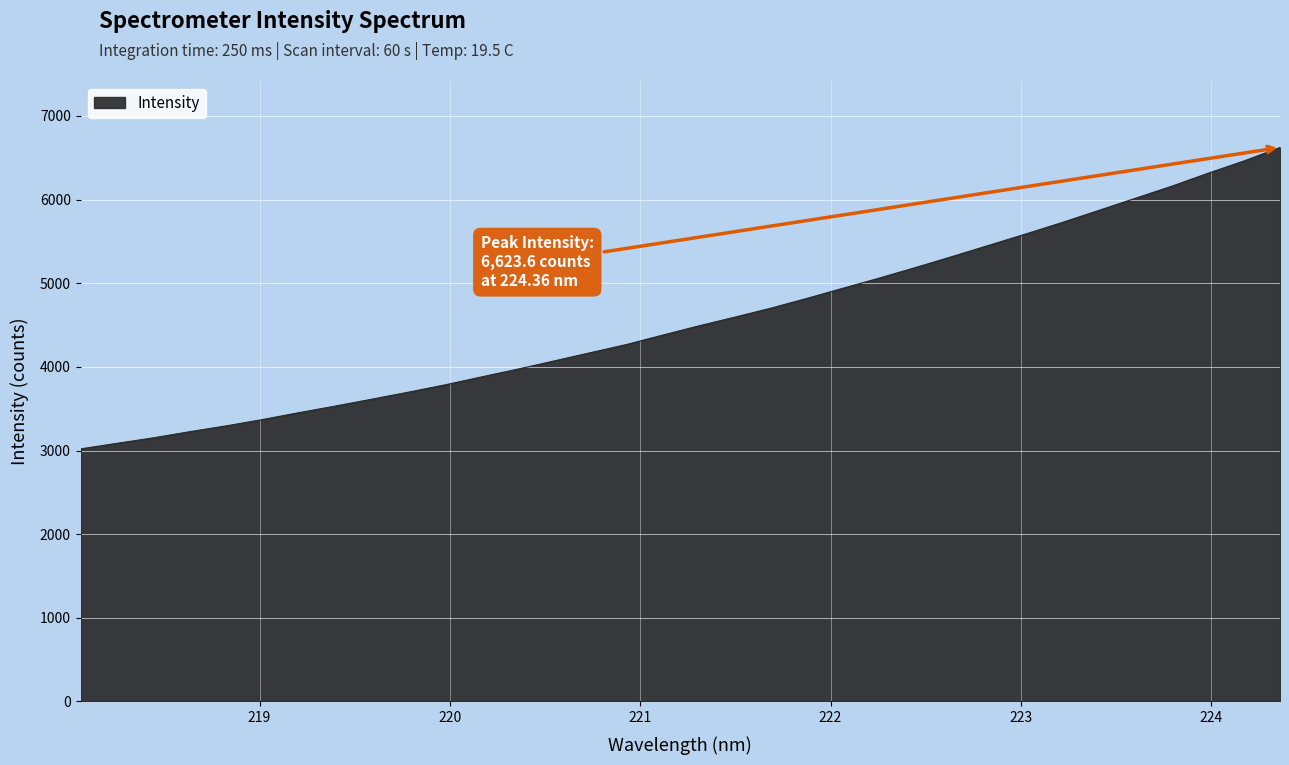

What is the difference between the maximum and minimum values?

3603.6